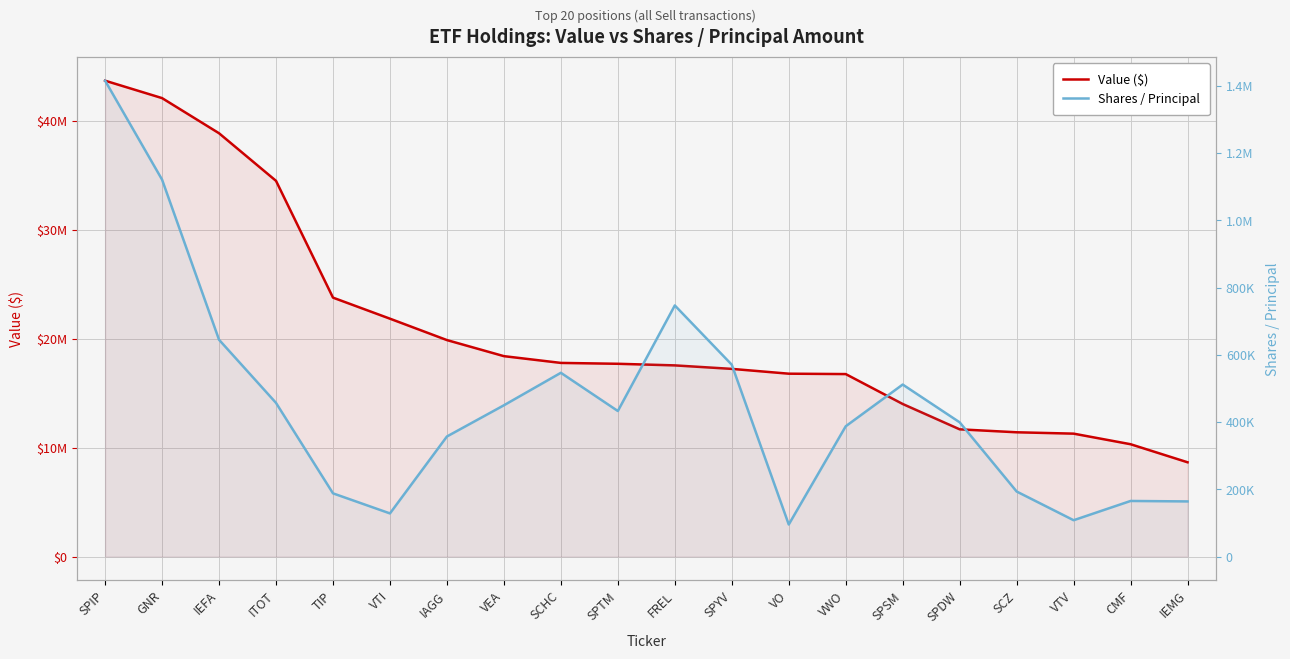

Which series has the largest total across all categories?

Value ($)